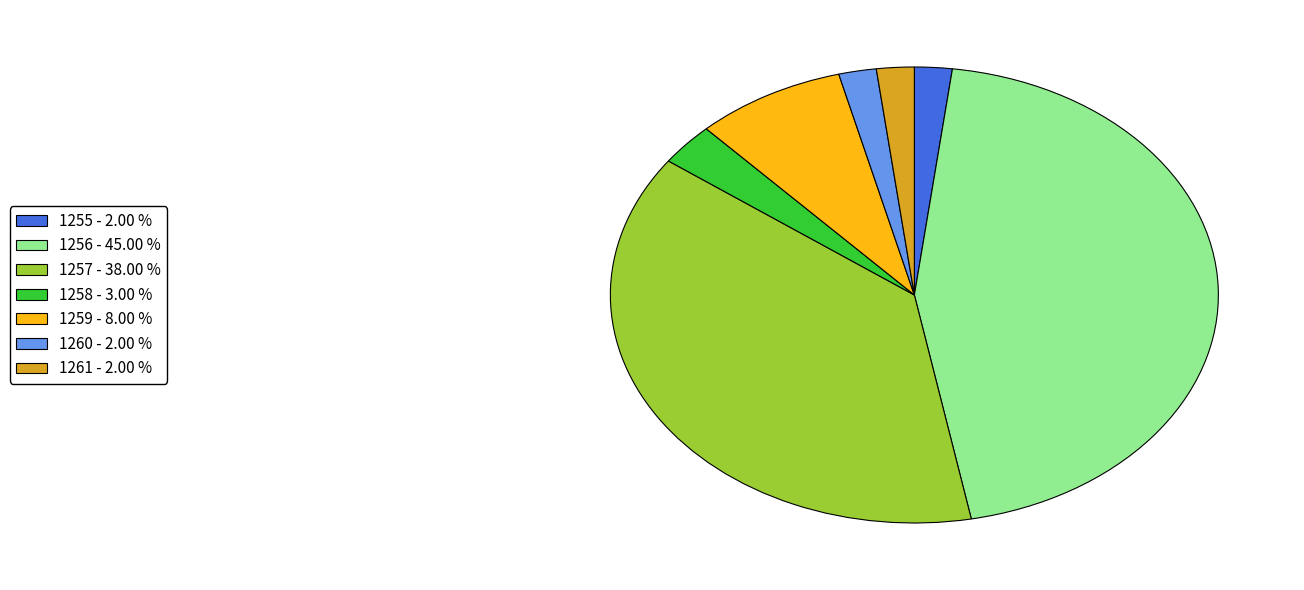

Do 1256 - 45.00 % and 1257 - 38.00 % together represent more than half of the pie?

Yes